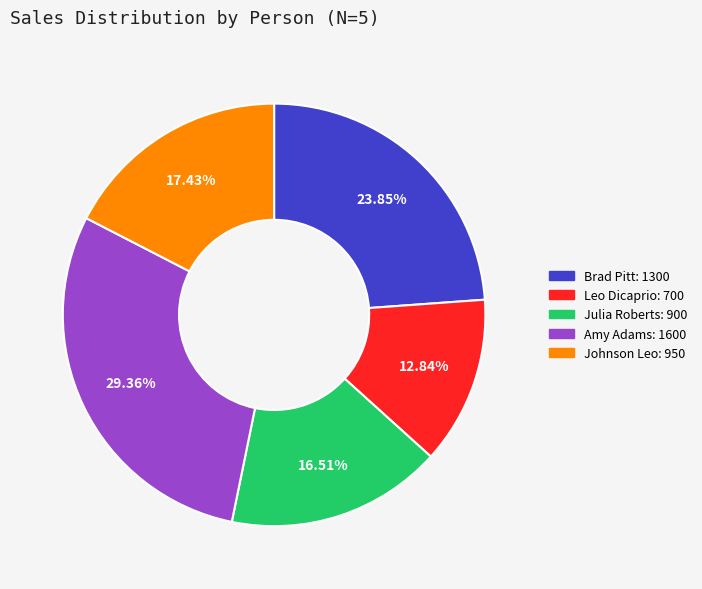

Is there a majority slice in this chart?

No